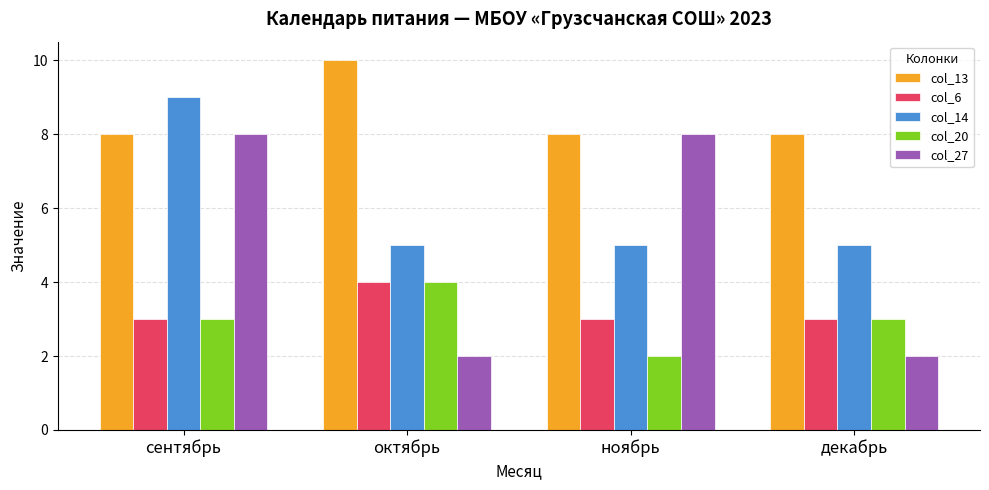

What is the value of the col_14 bar at the 1st from the left?

9